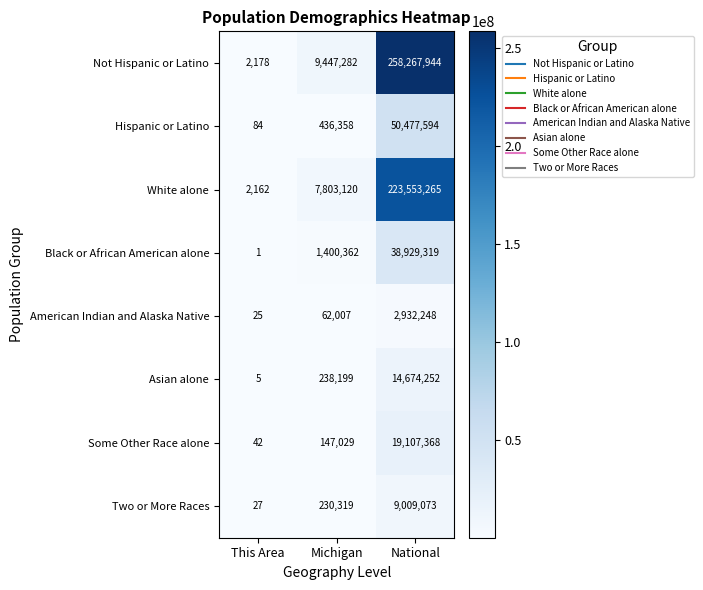

At which label is American Indian and Alaska Native closest to 1466136?

Michigan